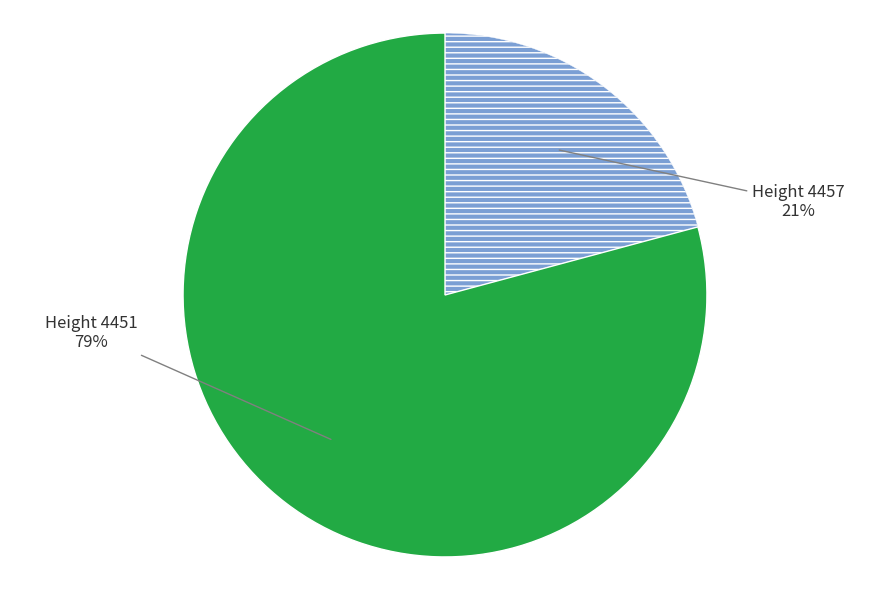

To the nearest percent, what is the average slice percentage?

50%